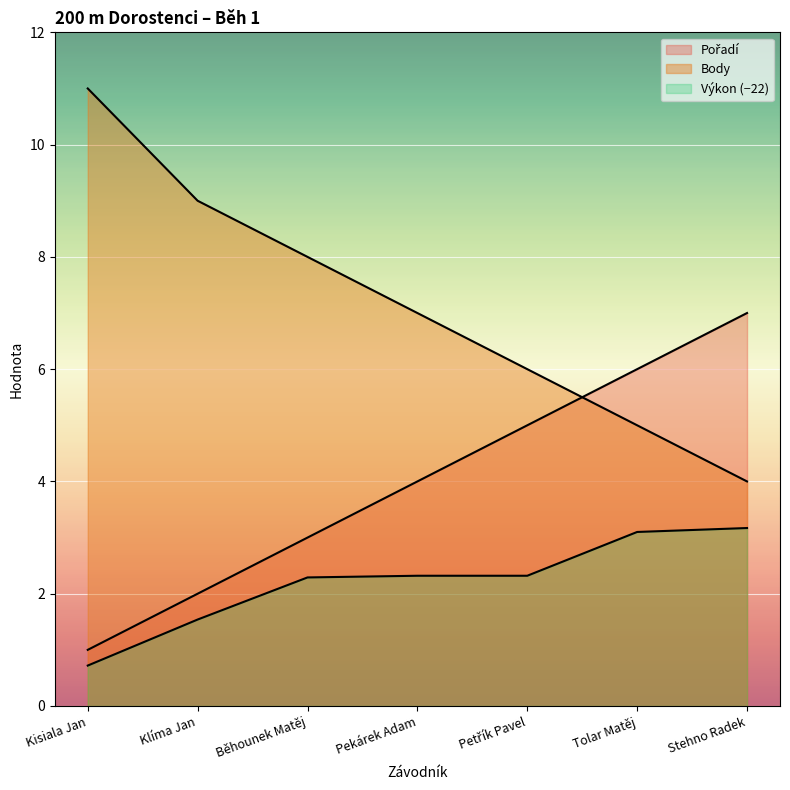

What is the difference between the highest and lowest values at Klíma Jan?

7.5